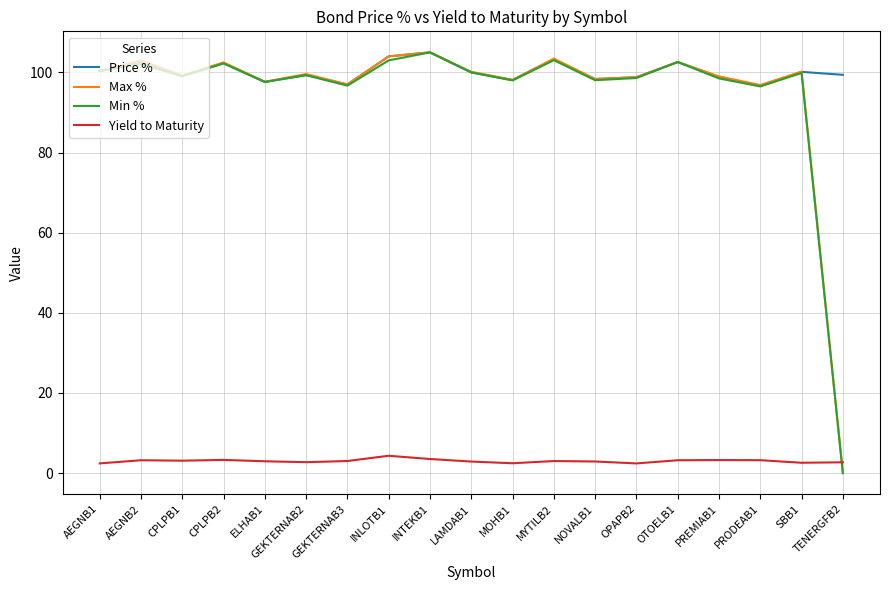

What is the difference between the highest and lowest values at CPLPB2?

99.2